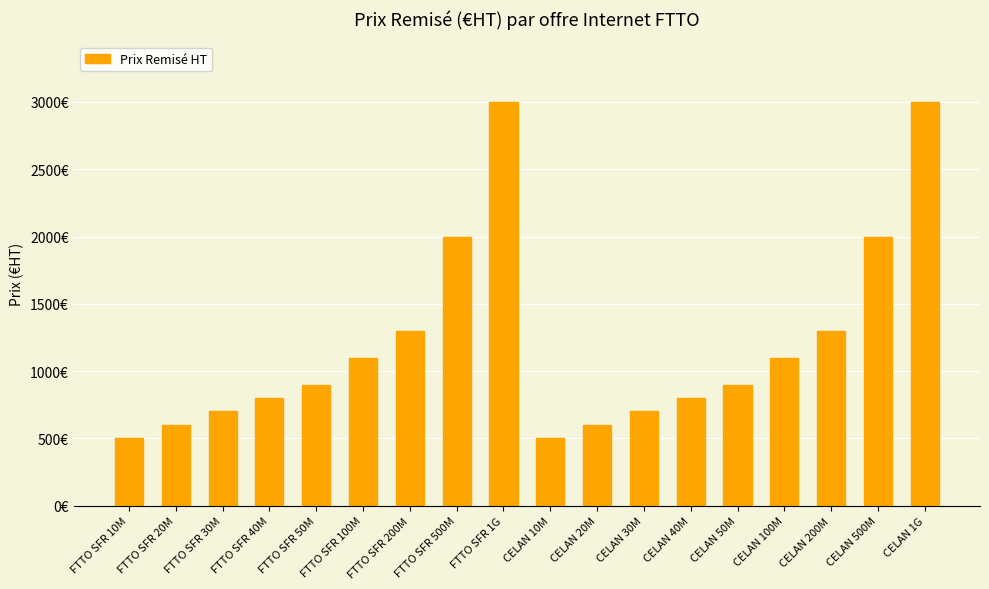

The chart shows a value of 1283 at FTTO SFR 50M. True or false?

False